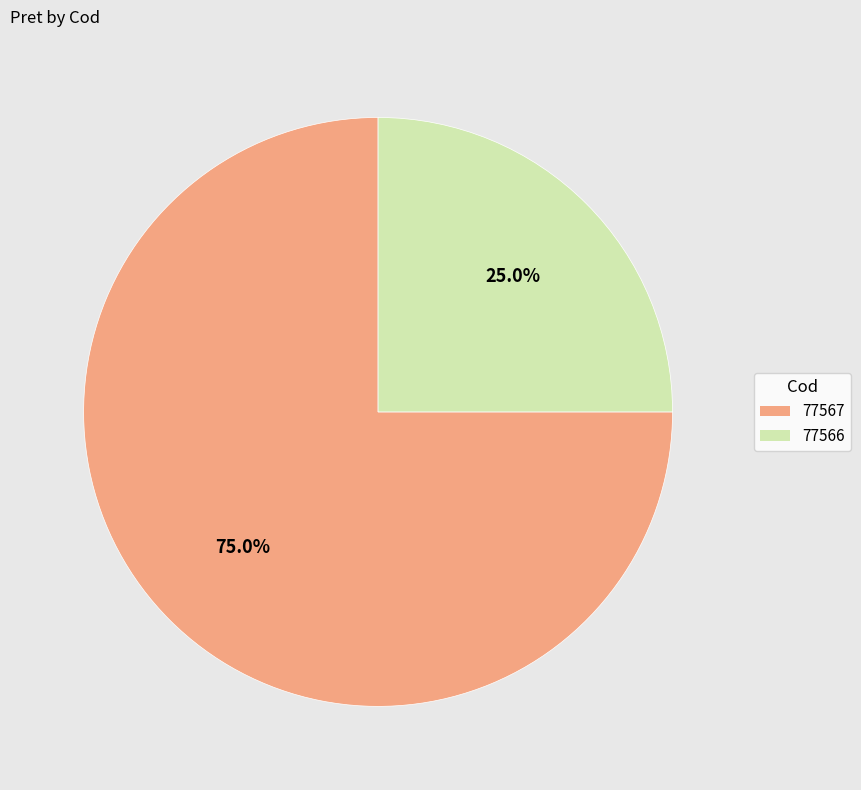

To the nearest percent, what percentage of the pie is 77566?

25%